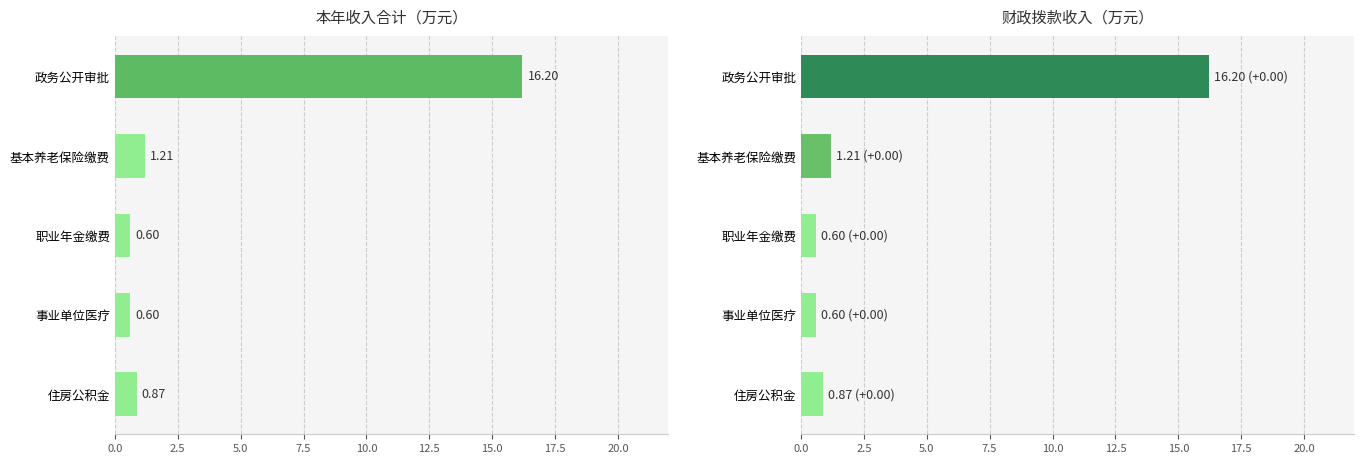

Are the bars horizontal?

Yes